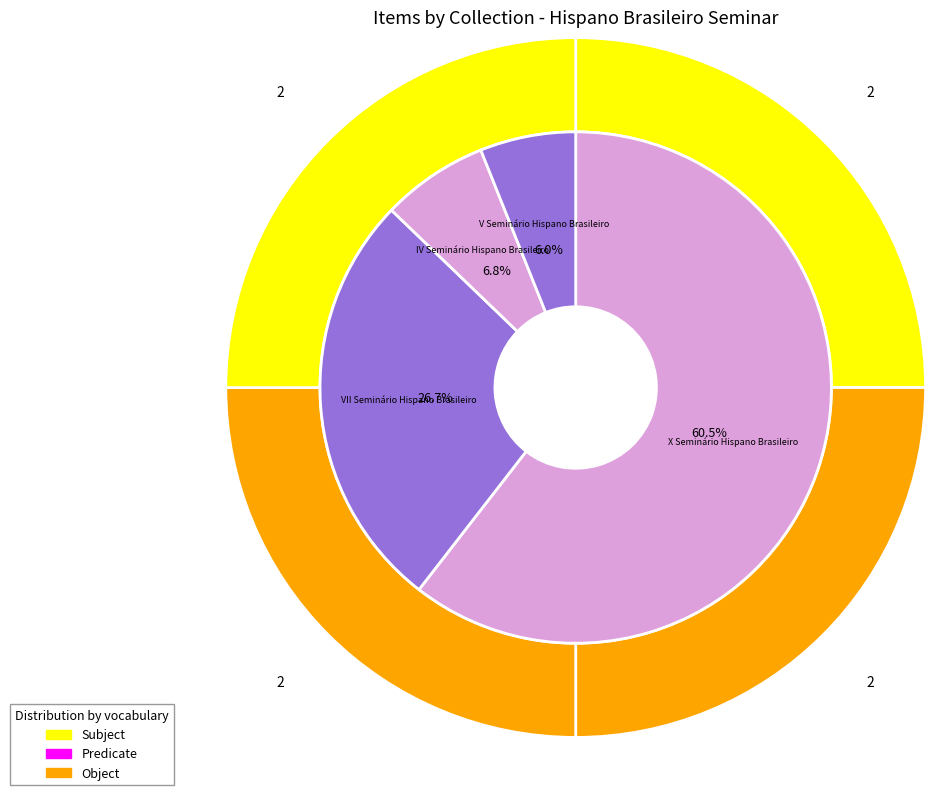

Which series has the widest spread of values?

Subject